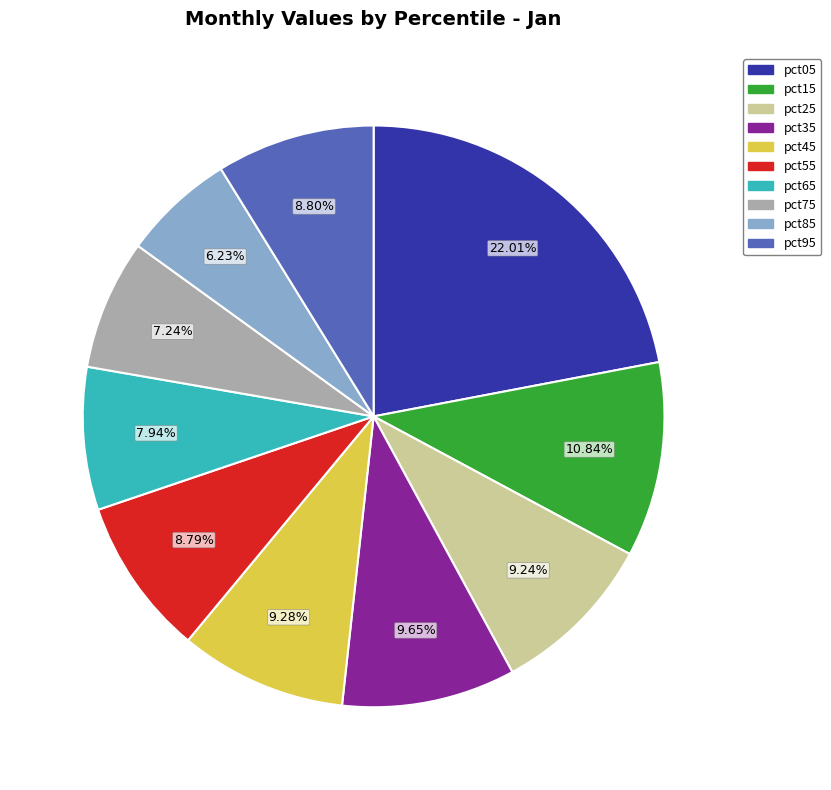

How many segments does this pie chart have?

10